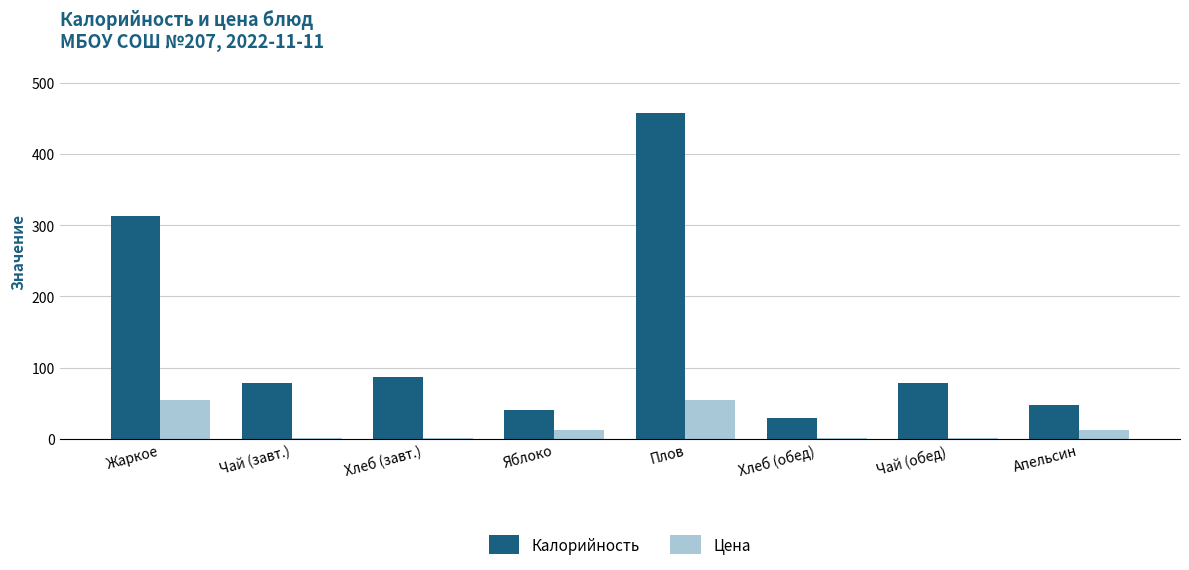

What is the sum of the Калорийность values at Хлеб (обед) and Хлеб (завт.)?

117.0